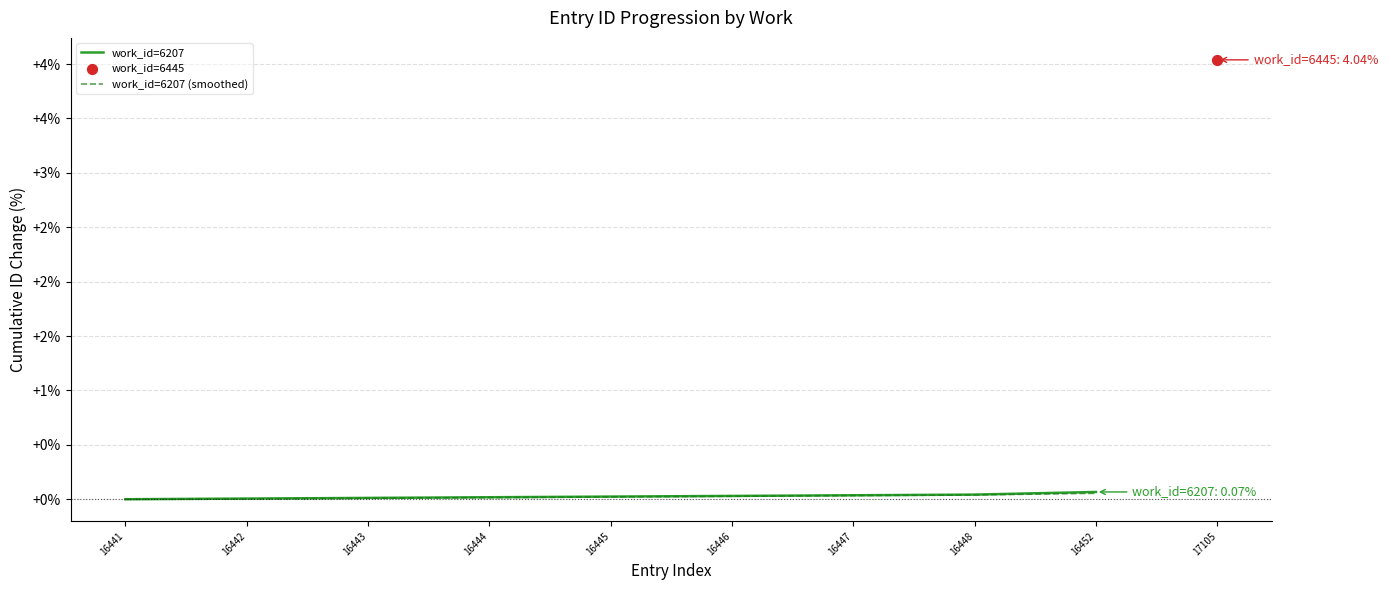

Which series contains the highest Y value?

work_id=6207